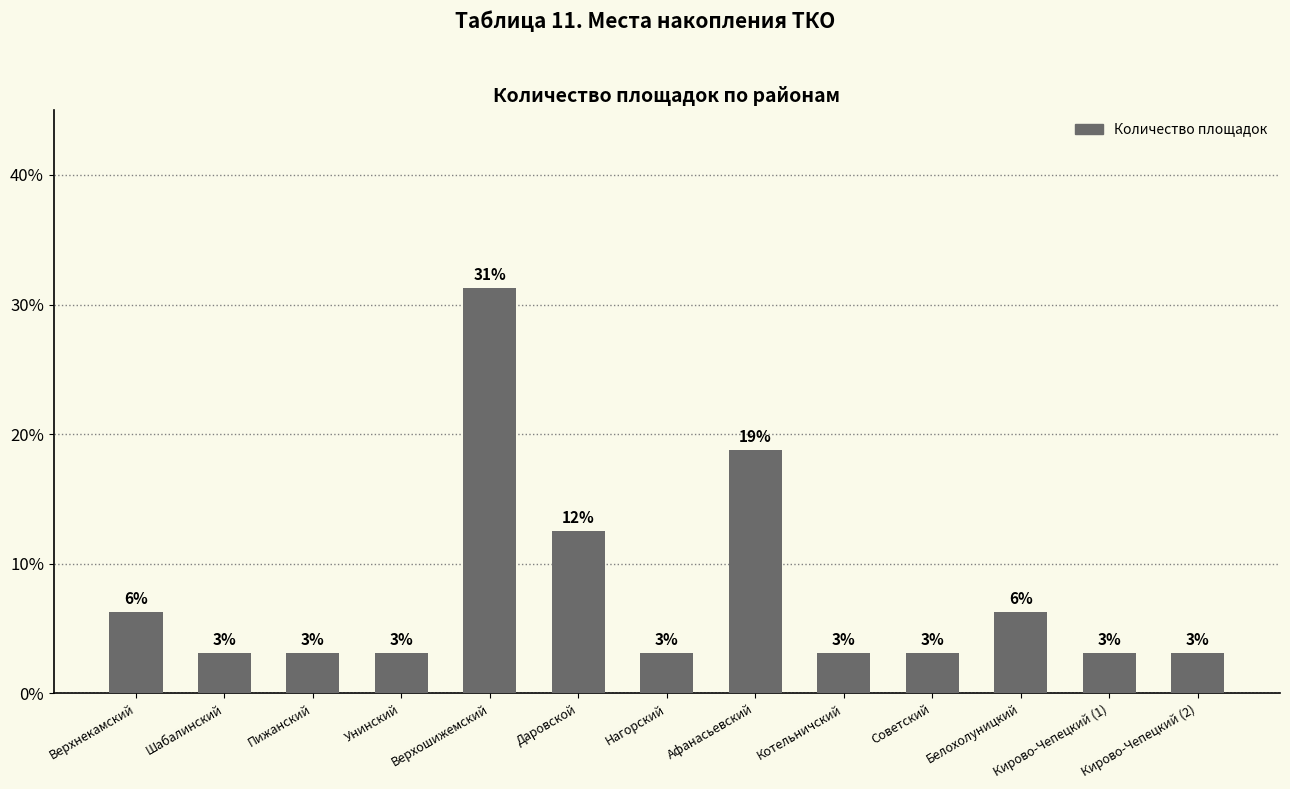

What is the greatest value displayed?

31.2